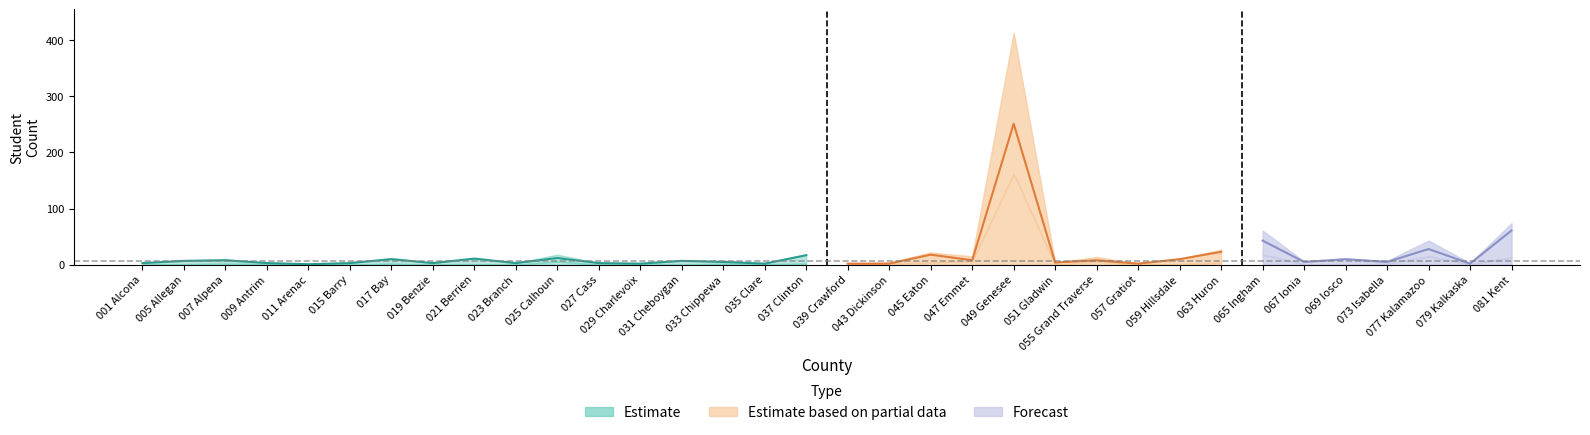

What is the sum of all Total values?

835